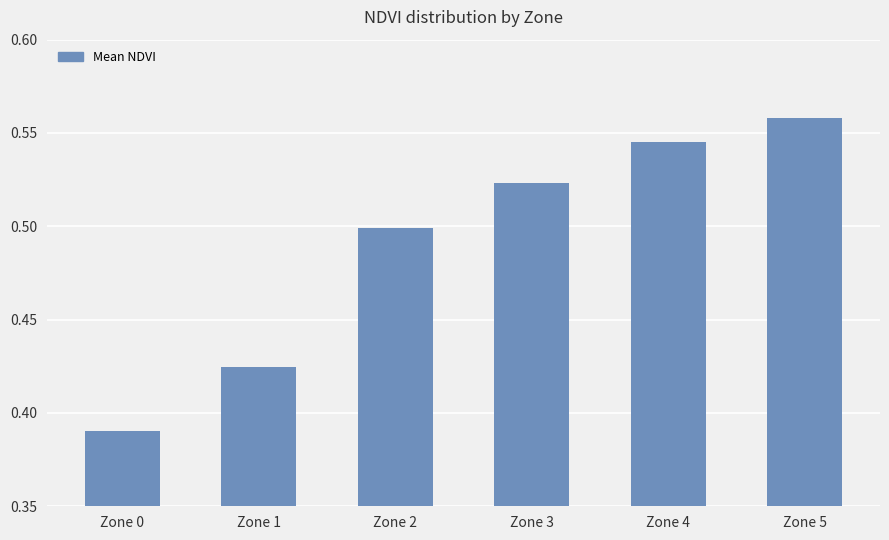

Count the number of categories in the chart.

6